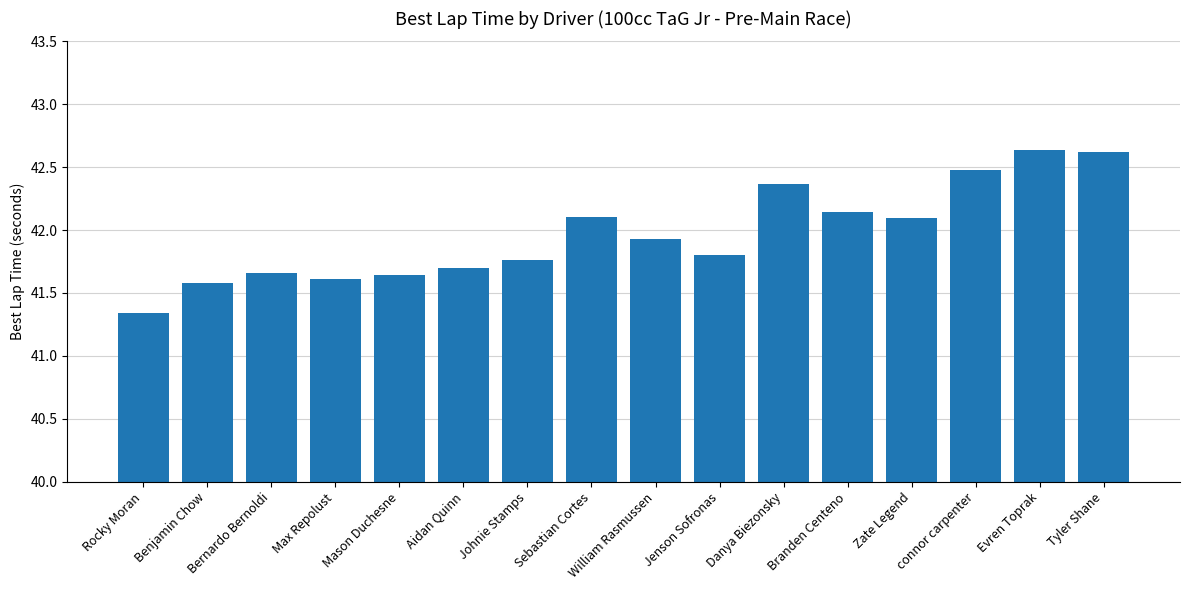

Are the bars grouped side by side (vs. stacked)?

No